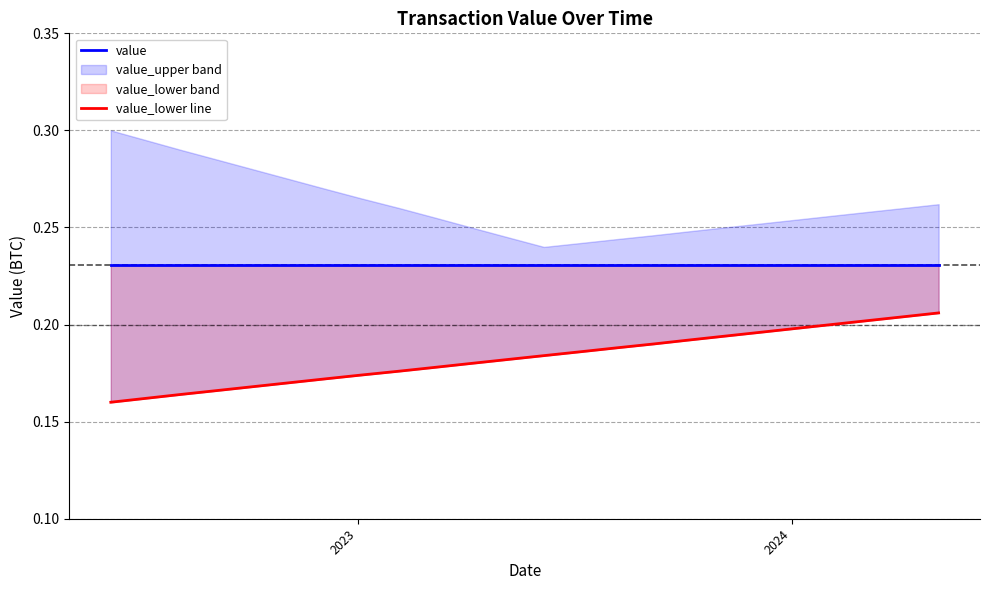

Which label corresponds to the largest value in the chart?

2023